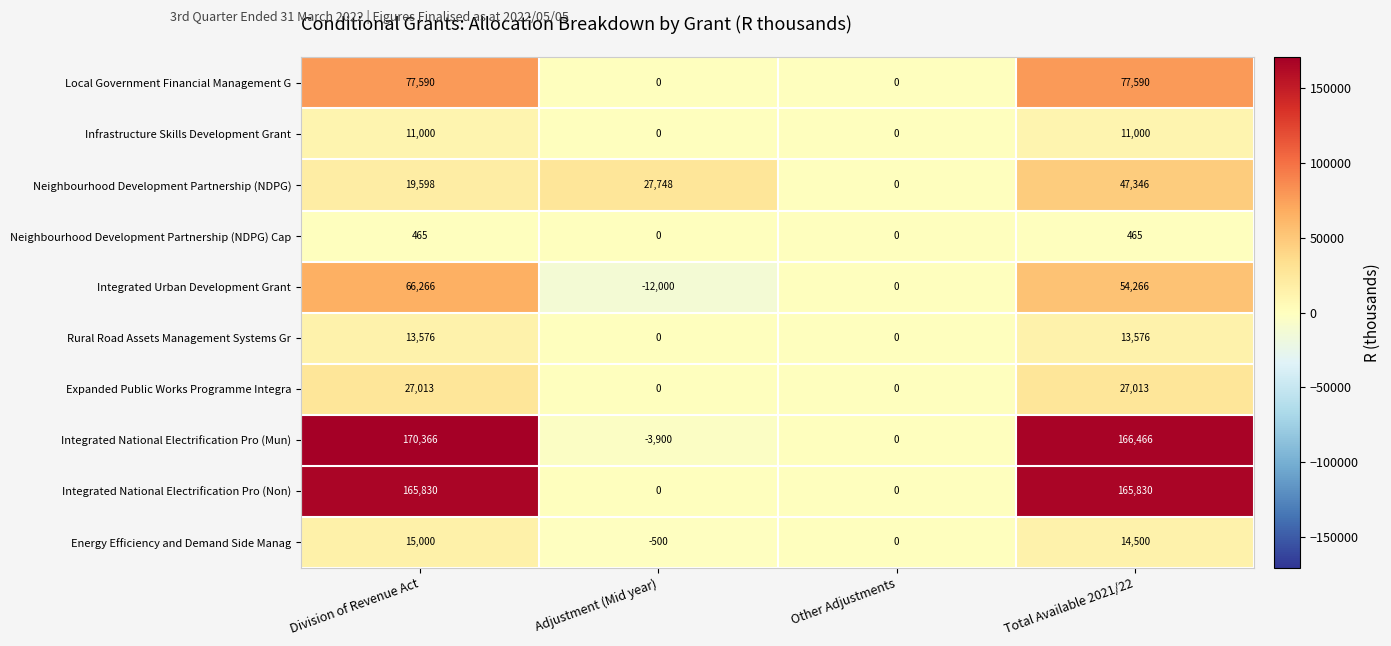

Which series has the largest total across all categories?

Integrated National Electrification Pro (Mun)